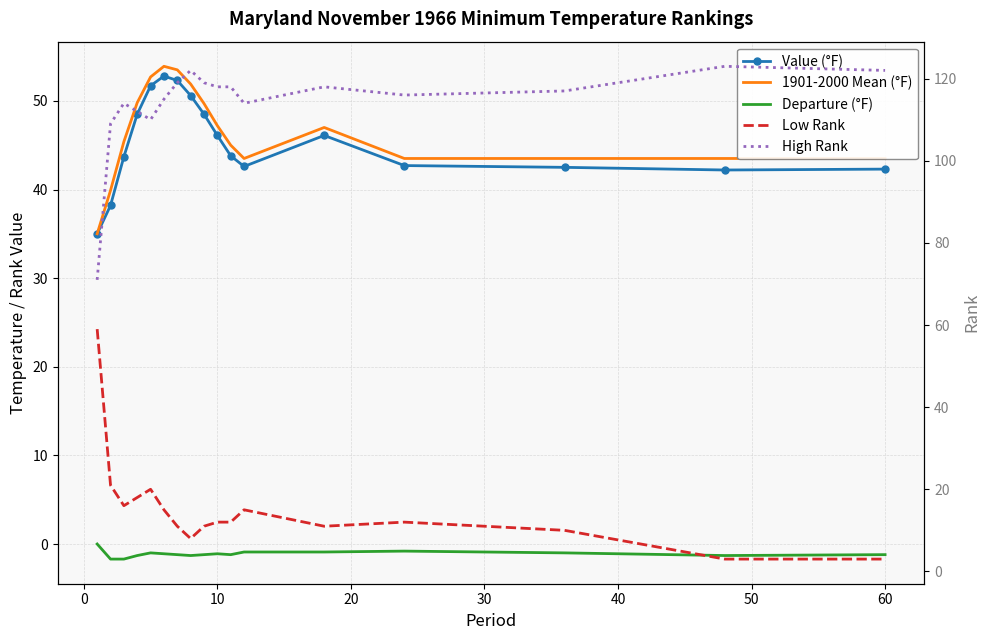

At 20, list the series in order from largest to smallest.

High Rank, 1901-2000 Mean (°F), Value (°F), Low Rank, Departure (°F)